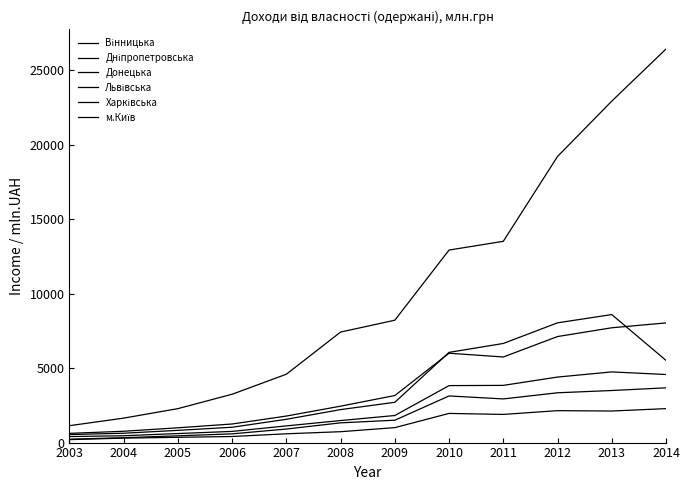

How many lines are shown in the chart?

6